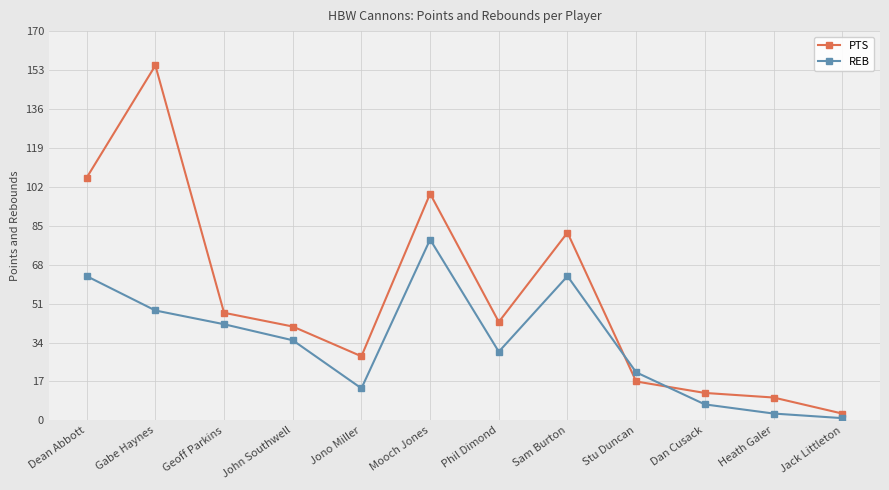

In PTS, how many points are lower than both neighbors (excluding endpoints)?

2